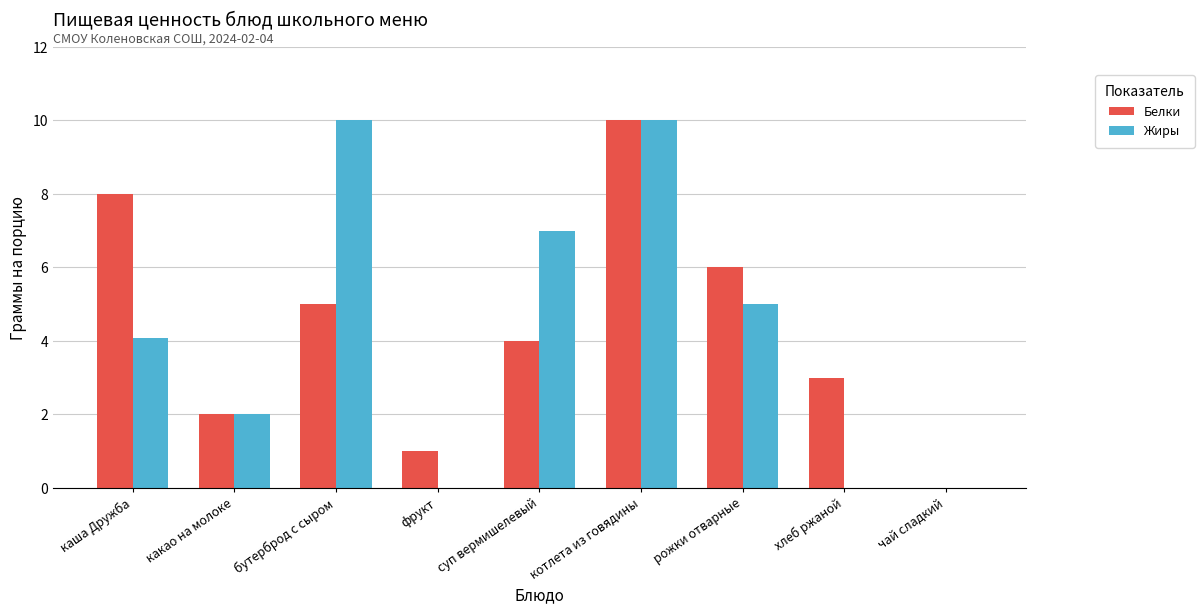

What is the approximate value of Белки at суп вермишелевый?

4.0